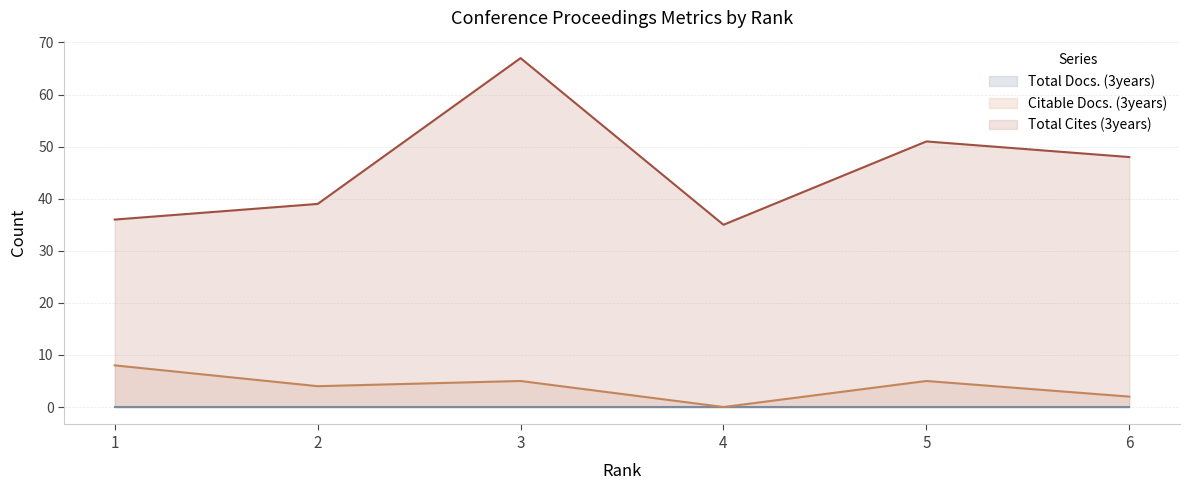

True or false: Citable Docs. (3years) and Total Cites (3years) cross at least once.

False